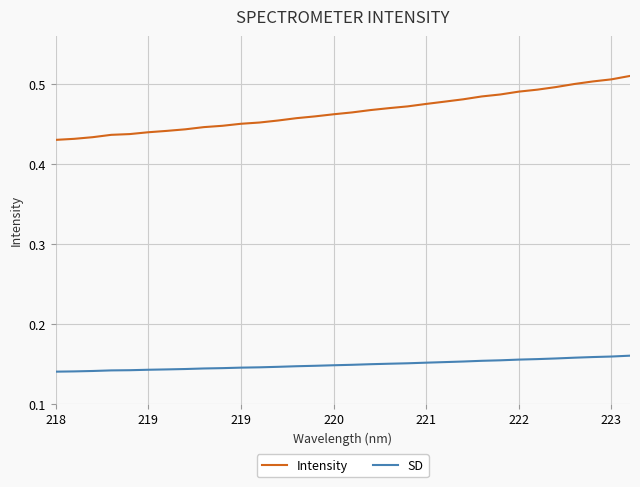

Which series has the widest spread of values?

Intensity